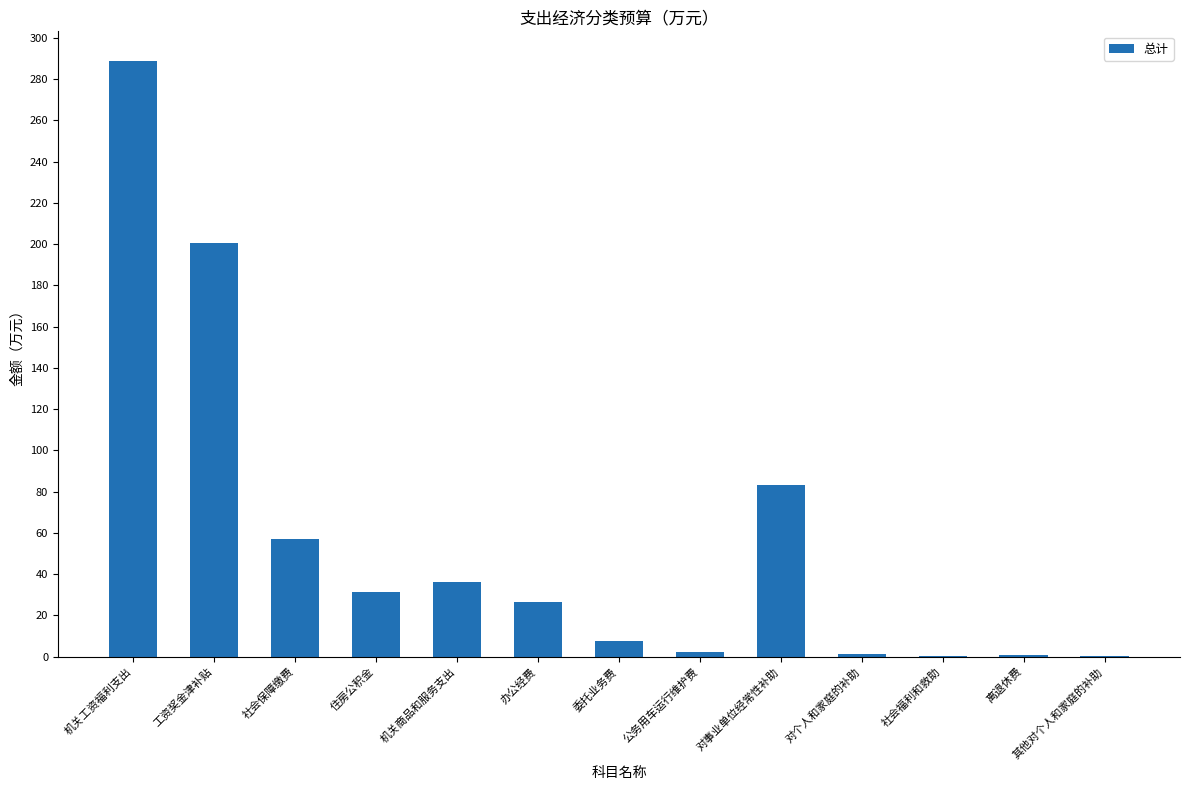

Is it true that the value at 工资奖金津补贴 is 51.8?

False